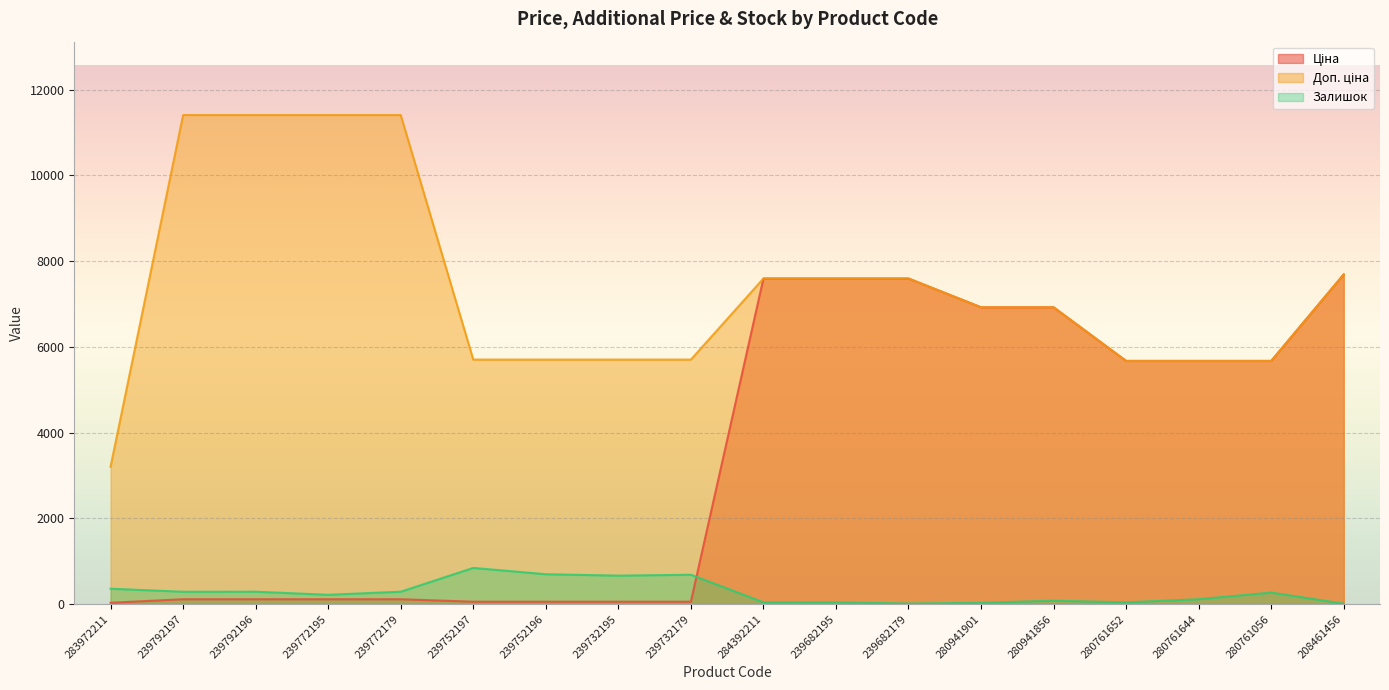

Rank the series by their maximum value, from highest to lowest.

Доп. ціна, Ціна, Залишок